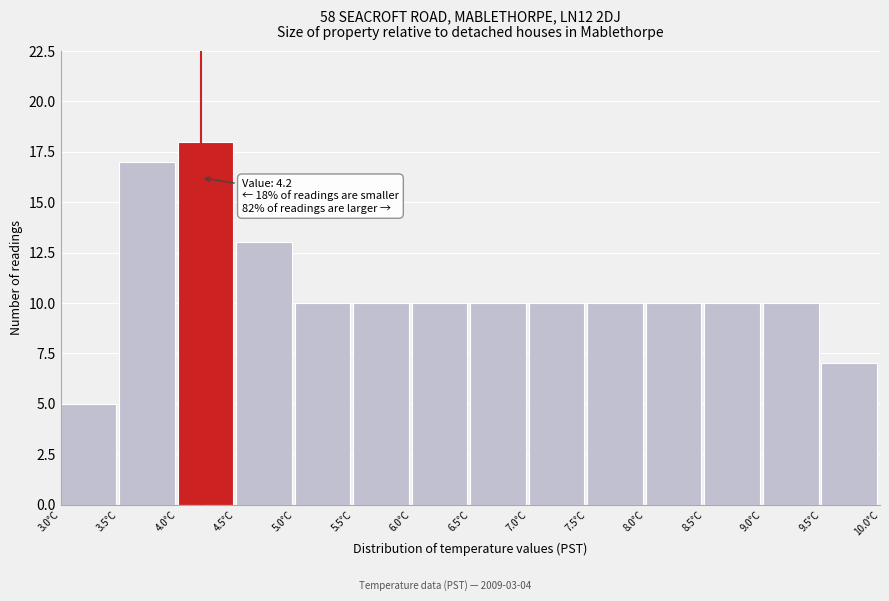

Which range on the x-axis has the tallest bar?

4.0 to 4.5